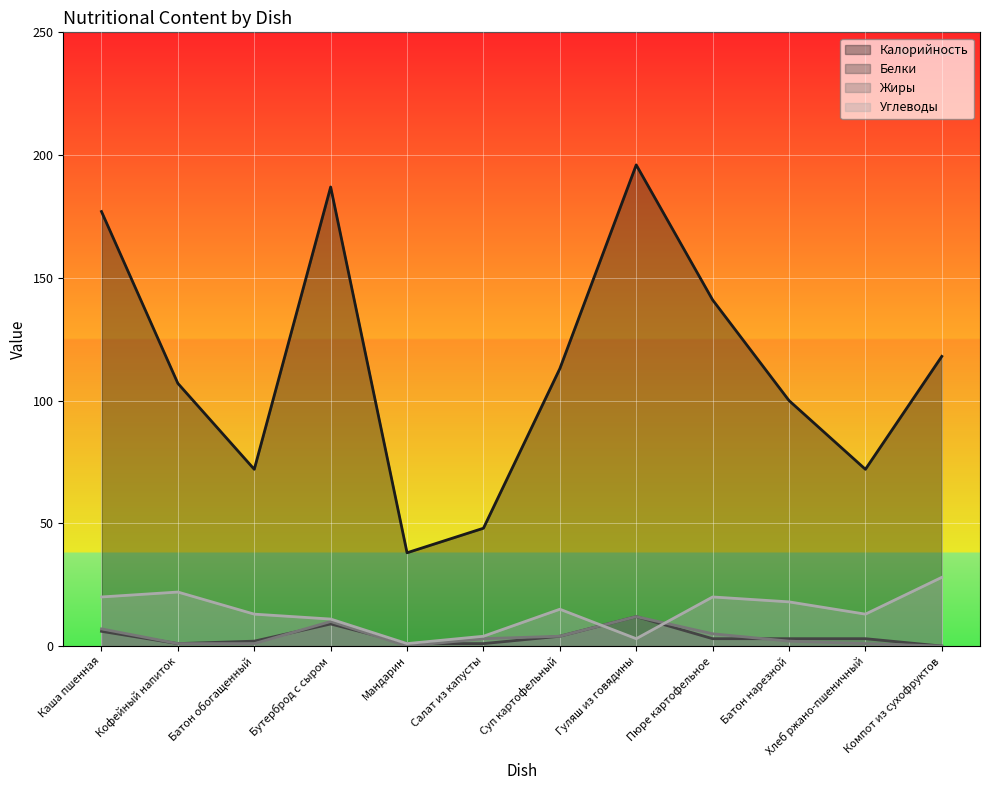

What is the spread (max minus min) of values at Пюре картофельное?

138